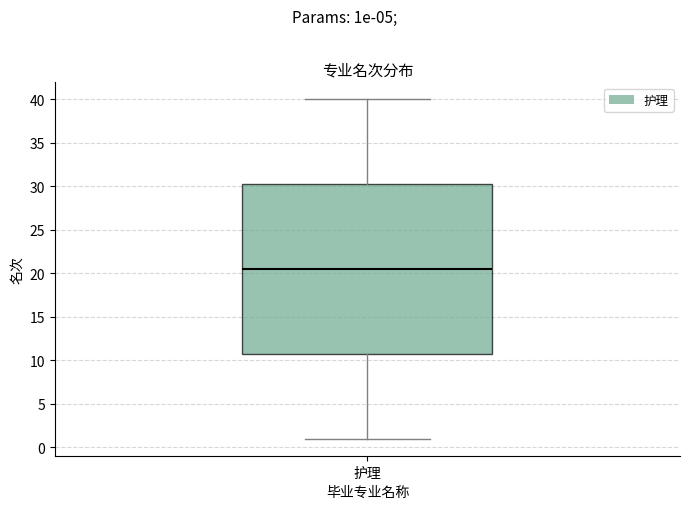

Read this box plot against the y-axis: the position of the median line, the range covered by the box, and the ends of both whiskers. The values are not printed on the chart, so give them approximately, as read against the axis.

median 20.5, box 11.0 to 30.5, whiskers 1.0 to 40.0